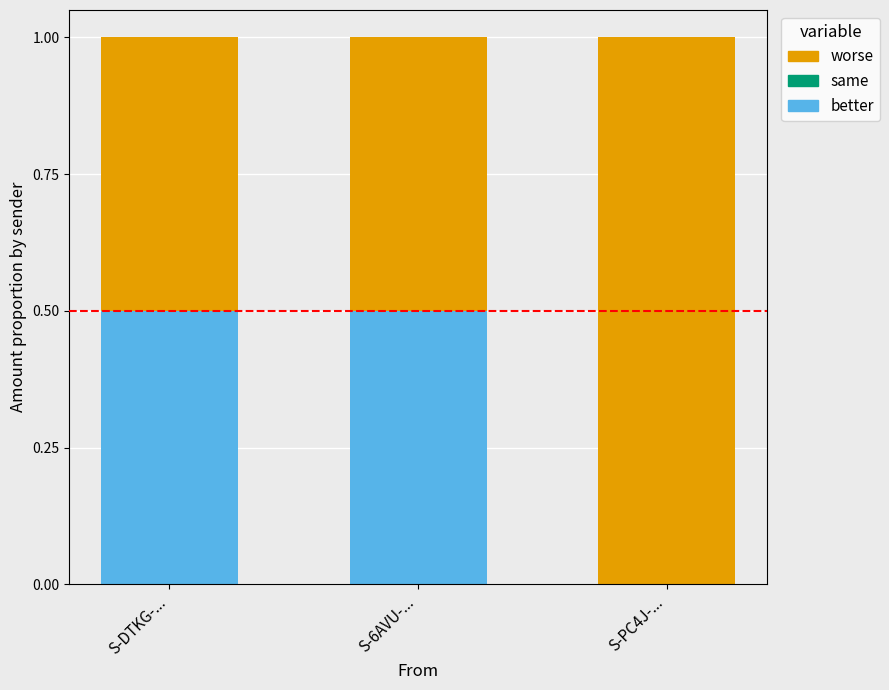

What is the maximum value for better?

0.5